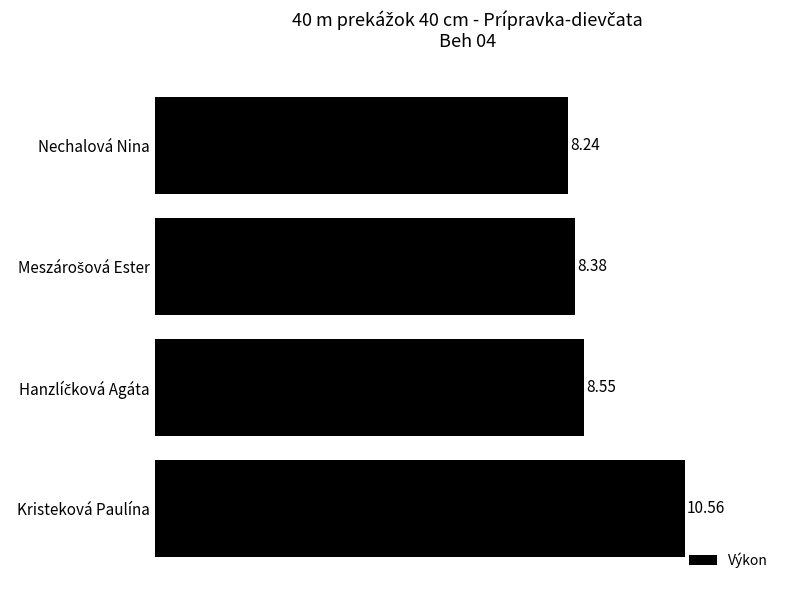

What is the difference between the maximum and minimum values?

2.3